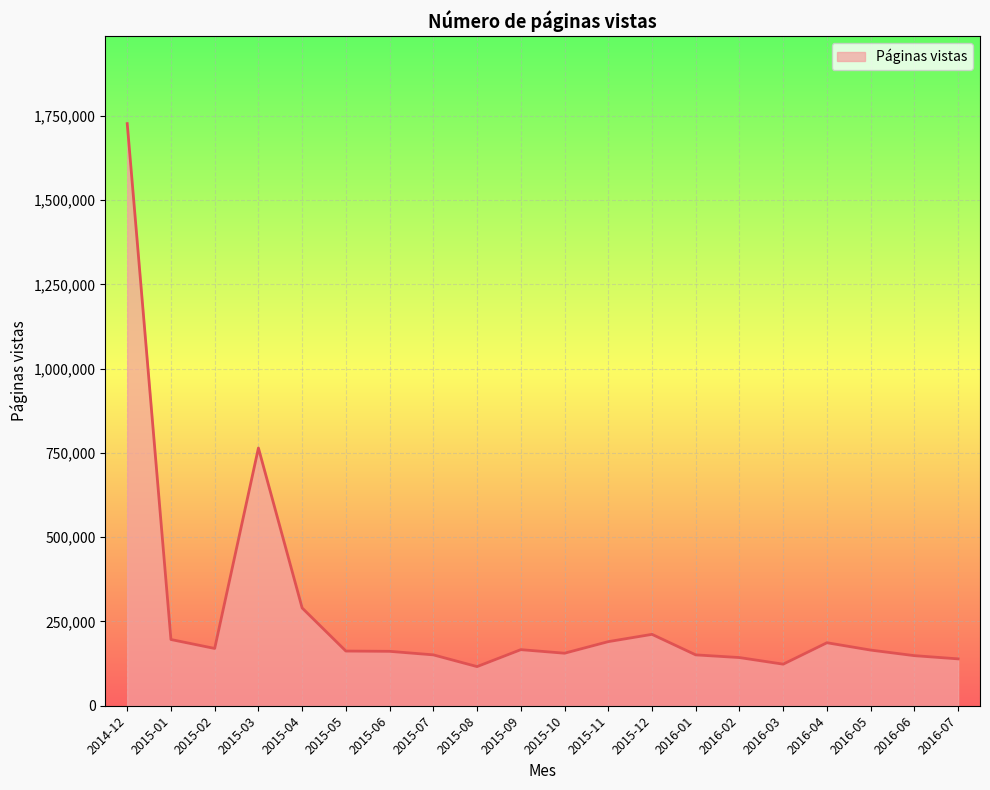

Where is the first local maximum?

2015-03